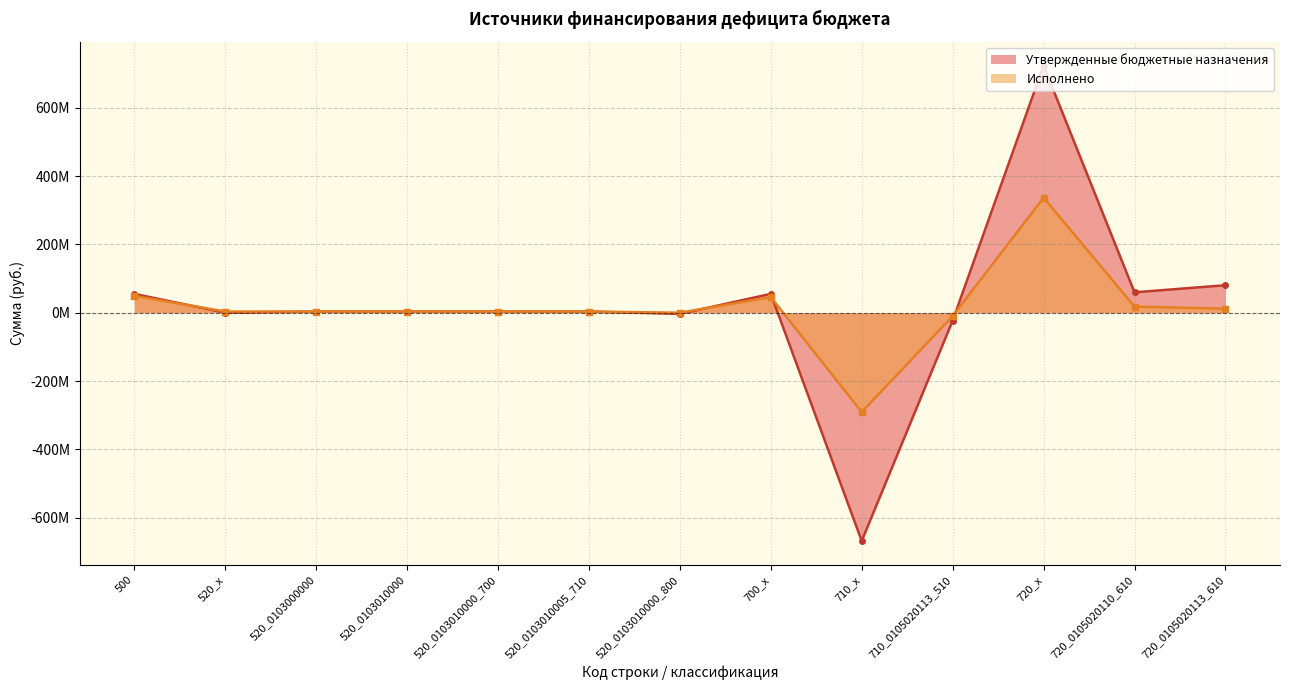

Which series has the largest total across all categories?

Утвержденные бюджетные назначения